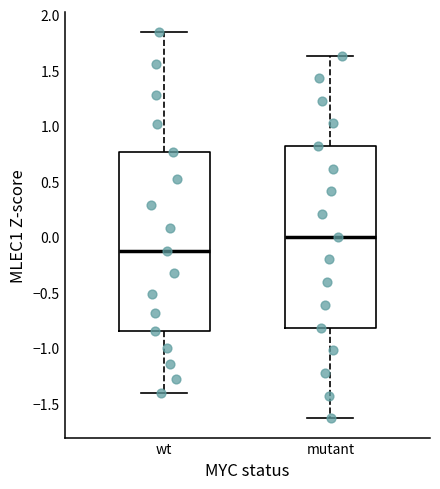

Reading left to right, read every box against the y-axis: the position of its median line, the range the box covers, and the ends of its whiskers. The values are not printed on the chart, so give them approximately, as read against the axis.

wt: median -0.15, box -0.85 to 0.75, whiskers -1.40 to 1.85
mutant: median 0.00, box -0.80 to 0.80, whiskers -1.65 to 1.65